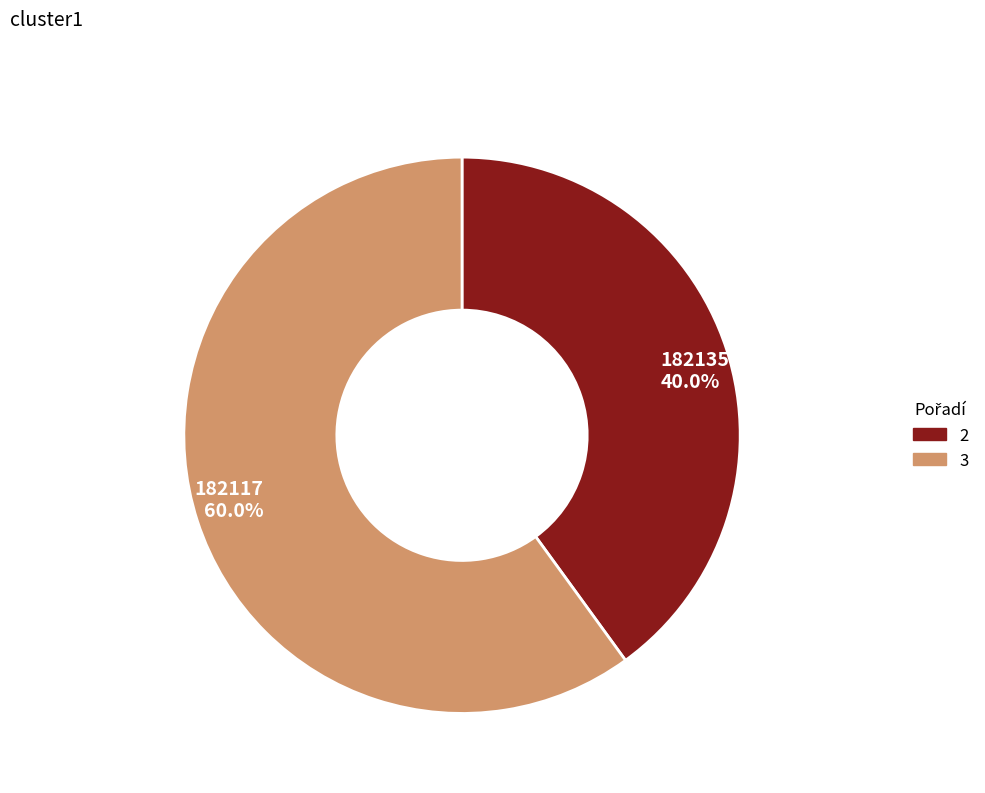

Which slice is the smallest?

182135